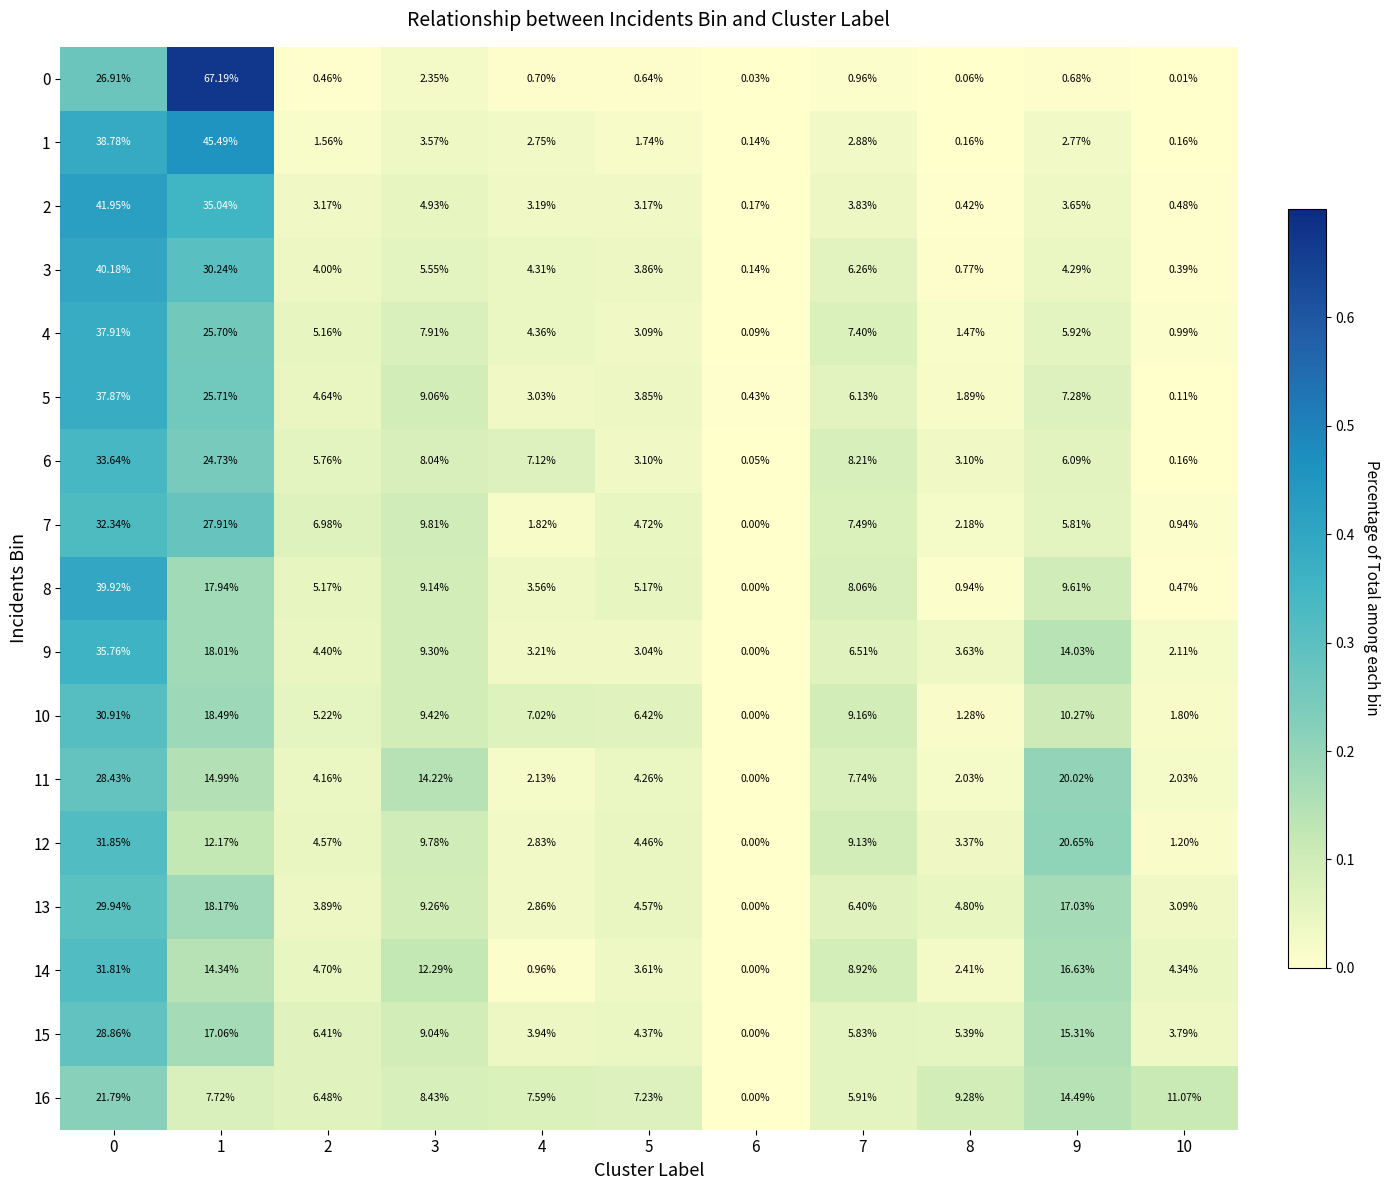

Is the value of 10 at 6 greater than the value of 7 at 8?

No